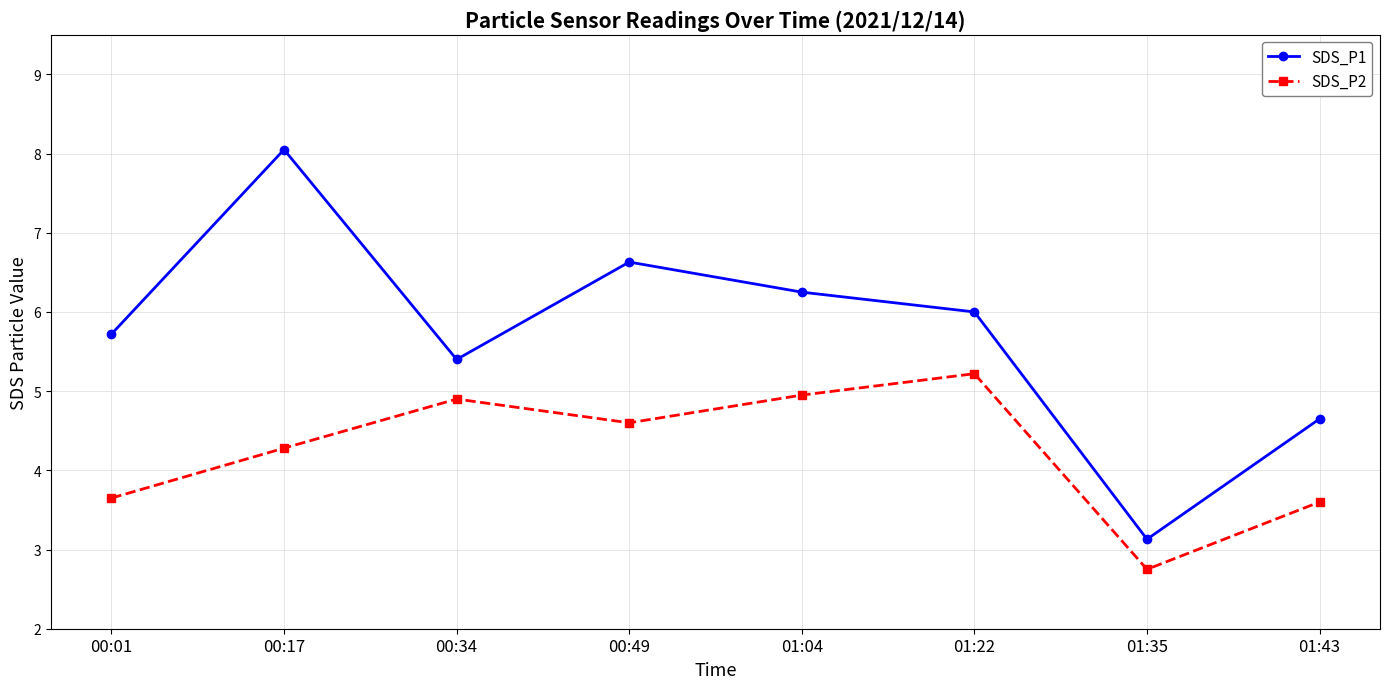

True or false: SDS_P2 has a value of 4.9 at 00:34.

True